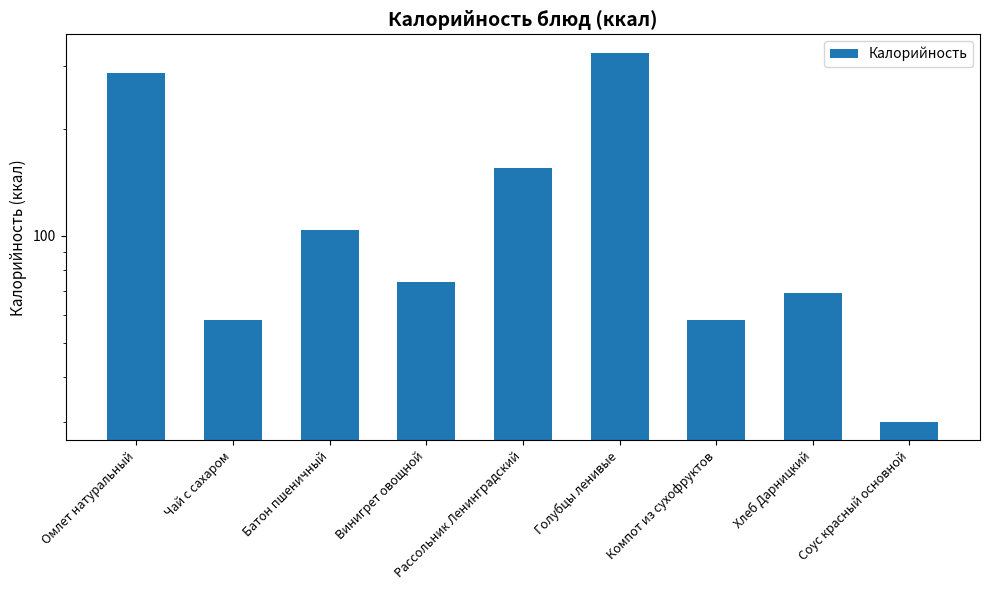

At which label is the value closest to 178?

Рассольник Ленинградский